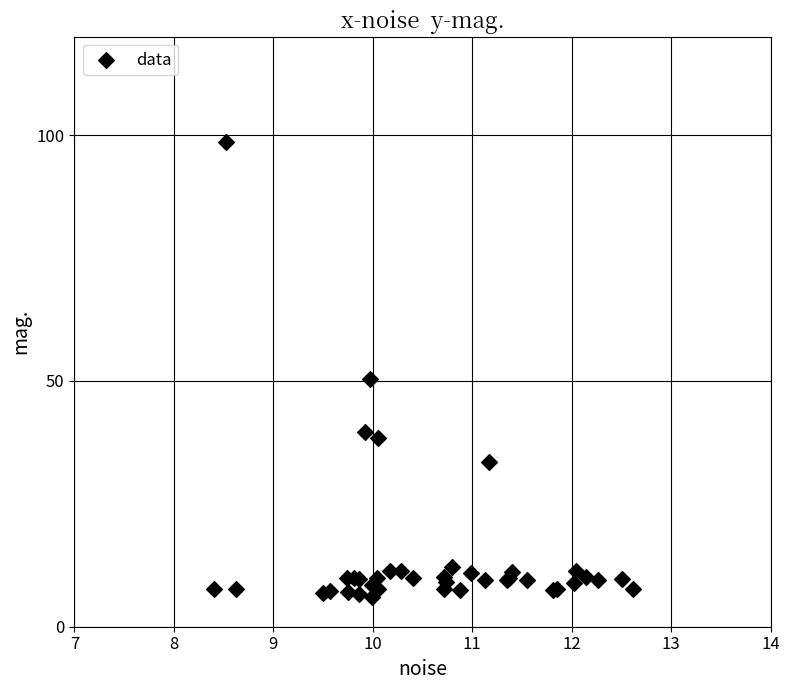

What Y value in the scatter plot is closest to 52?

50.5